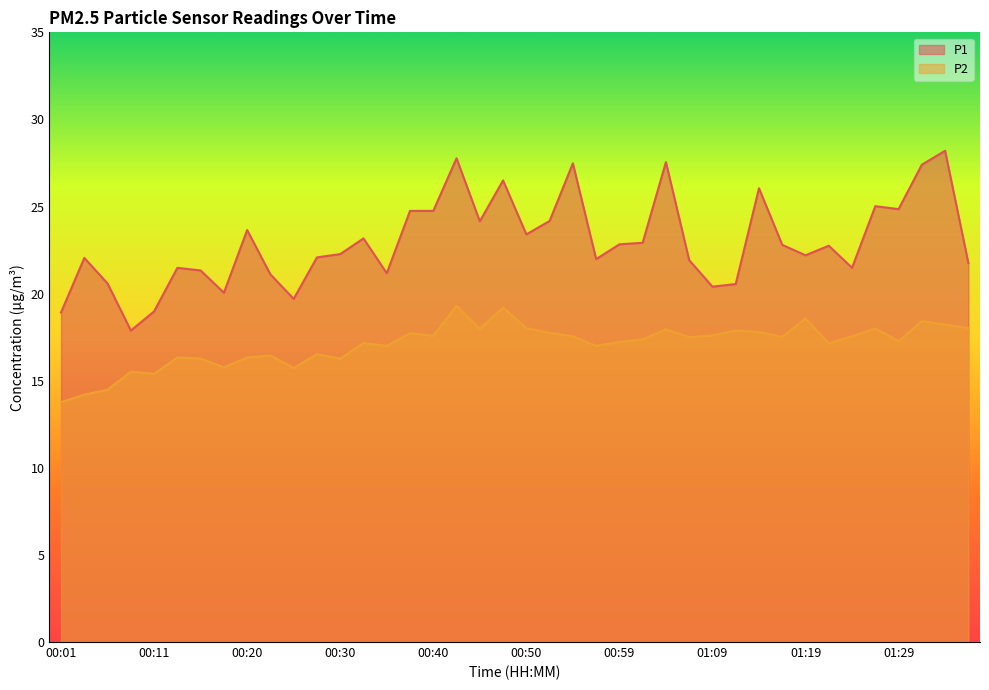

Is the value of P2 at 00:11 greater than the value of P1 at 00:15?

No